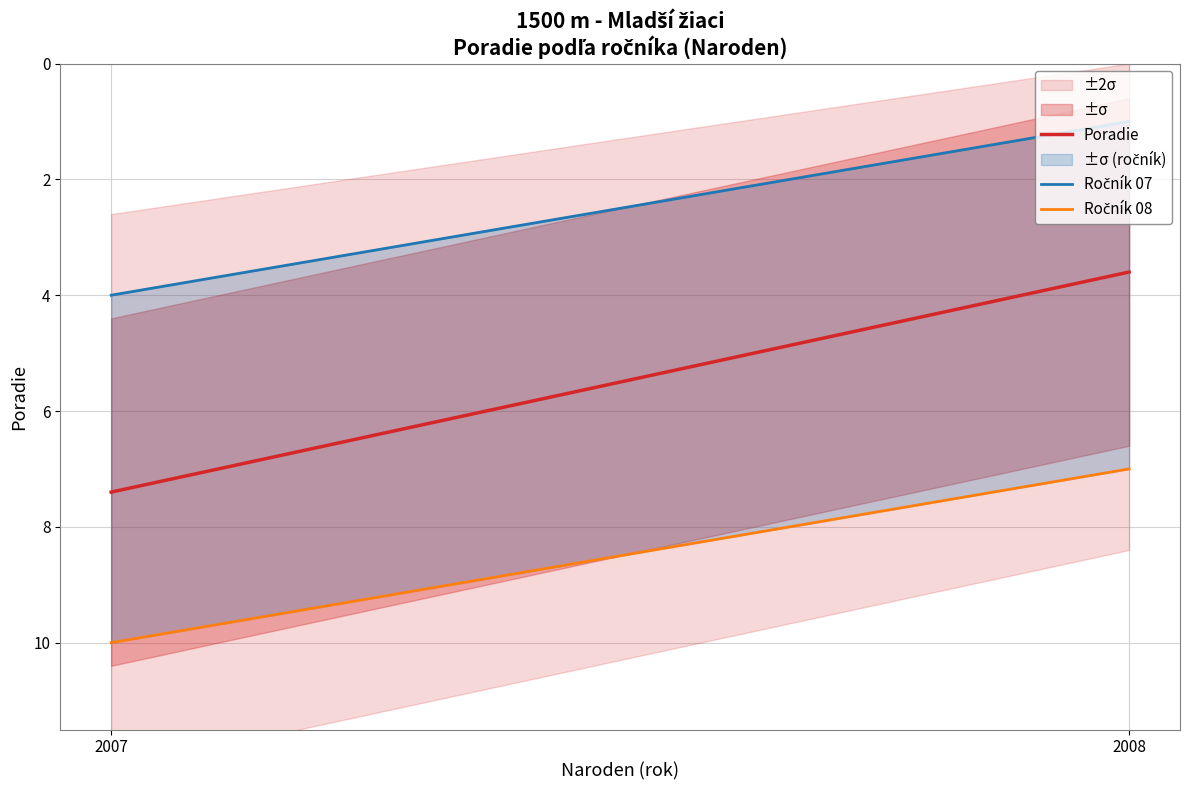

List the labels in order of Poradie value, largest first.

2007, 2008